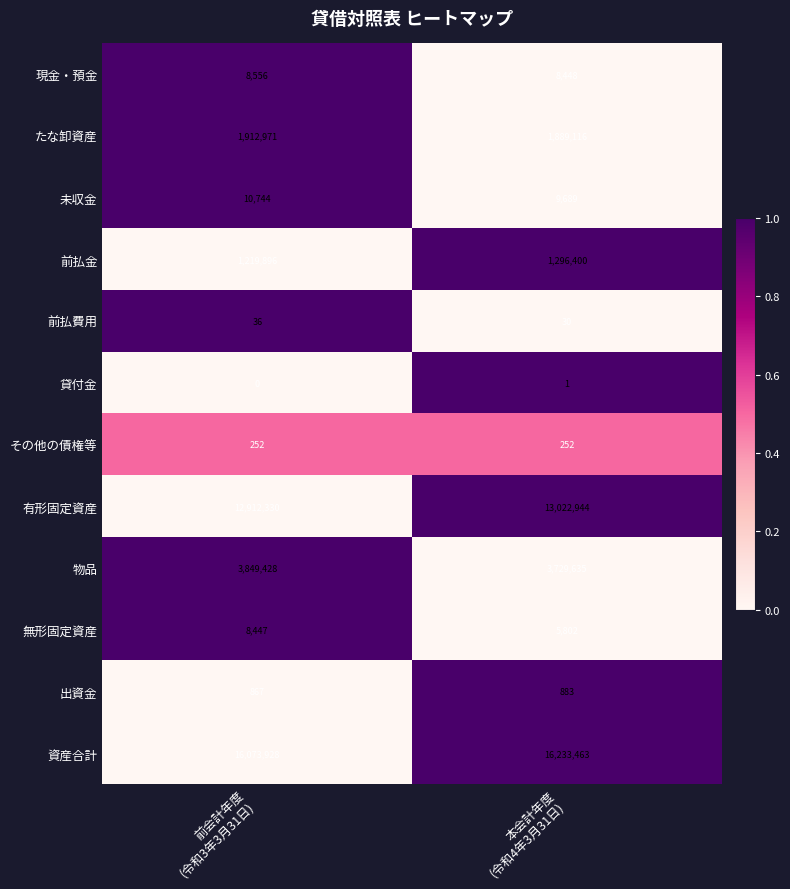

At which category does the chart reach its peak across all series?

本会計年度
(令和4年3月31日)